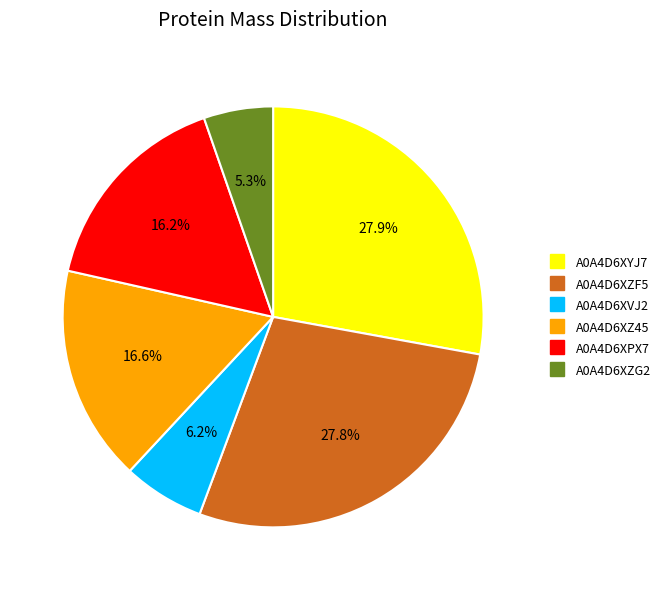

What percentage is the A0A4D6XVJ2 slice, to the nearest percent?

6%